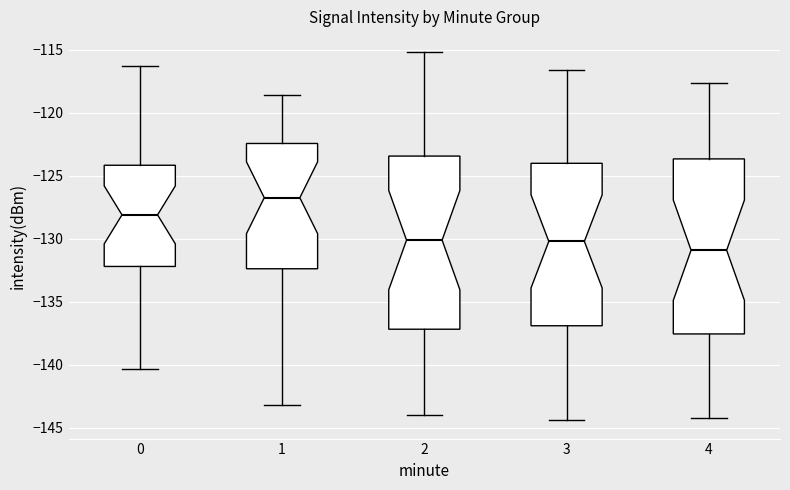

Reading left to right, transcribe this box plot: for each box, give where its median line is, the range the box spans, and where its two whiskers end, as read against the y-axis. The values are not printed on the chart, so give them approximately, as read against the axis.

0: median -128.0, box -132.0 to -124.0, whiskers -140.5 to -116.5
1: median -126.5, box -132.5 to -122.5, whiskers -143.0 to -118.5
2: median -130.0, box -137.0 to -123.5, whiskers -144.0 to -115.0
3: median -130.0, box -137.0 to -124.0, whiskers -144.5 to -116.5
4: median -131.0, box -137.5 to -123.5, whiskers -144.0 to -117.5